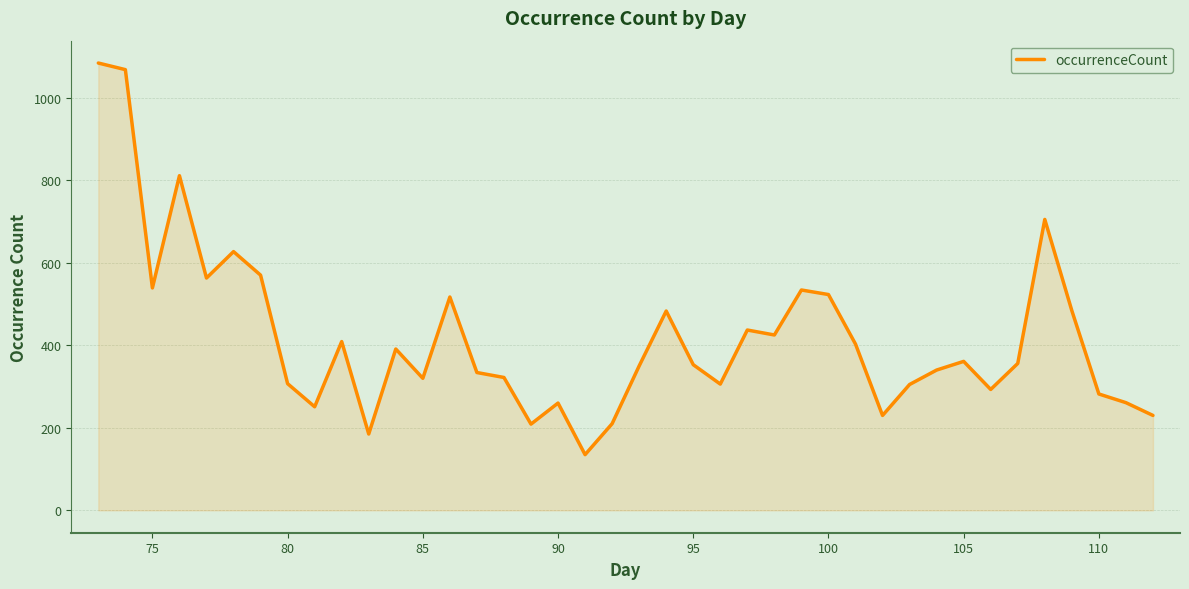

What is the minimum value shown in the chart?

135